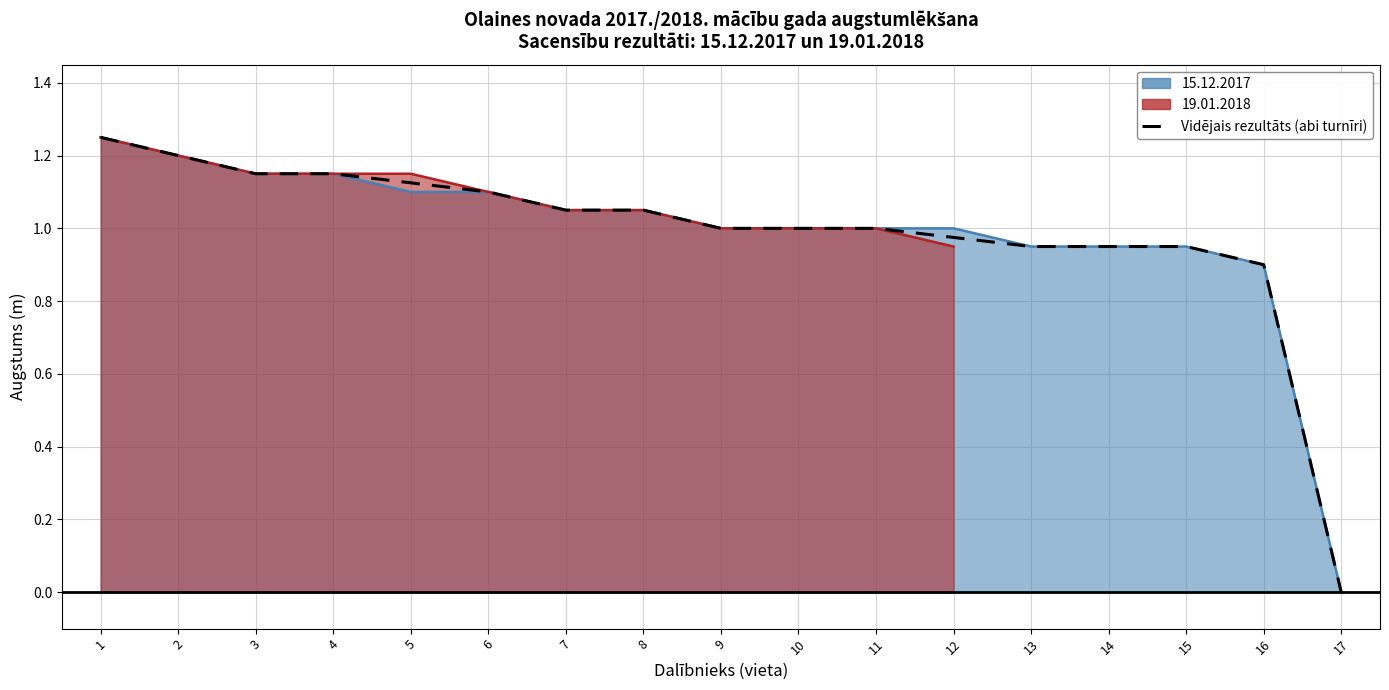

Which category has the lowest value across all series?

17